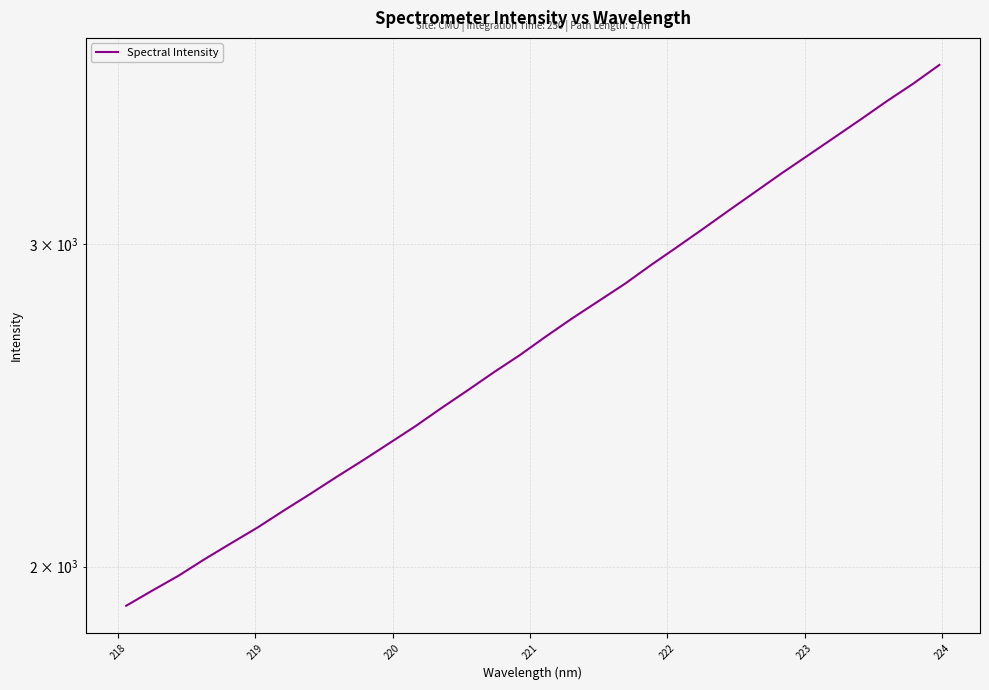

What is the difference between the maximum and minimum values?

1853.1